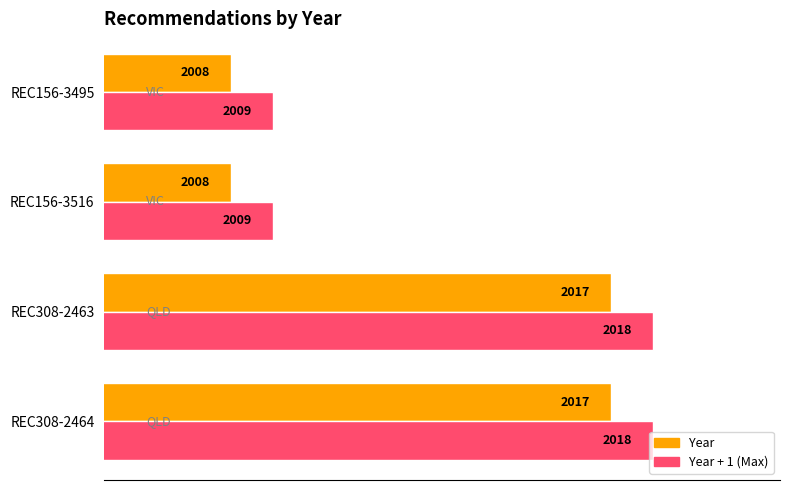

What is the greatest value displayed?

2018